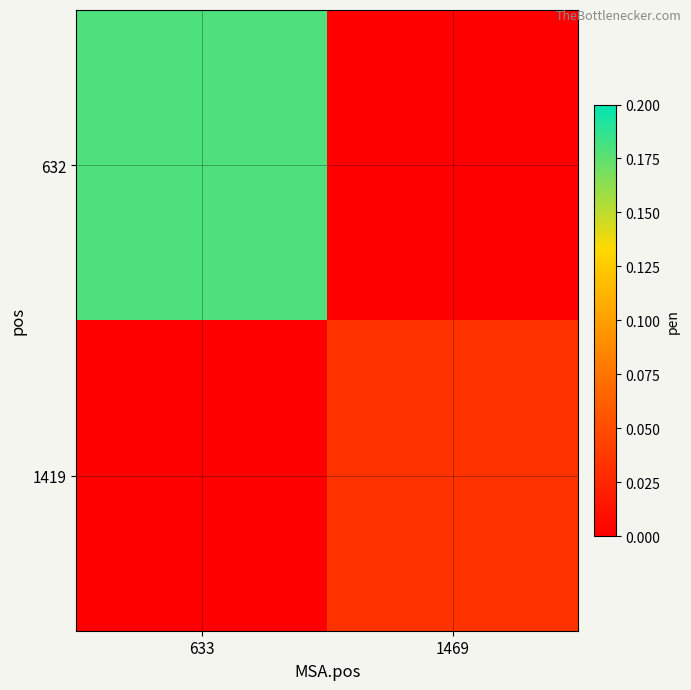

Which category has the highest value across all series?

633